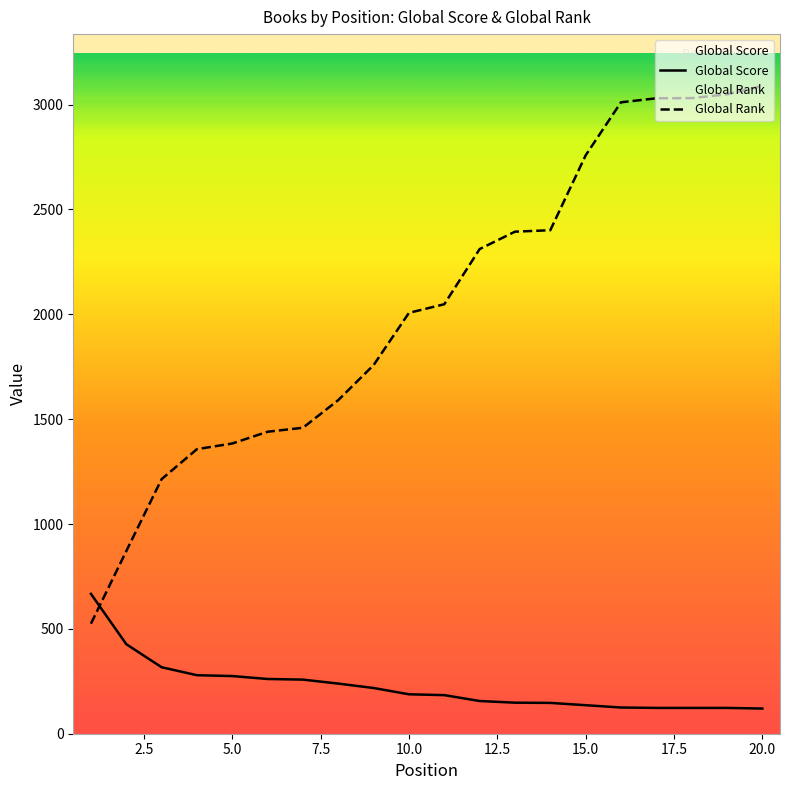

How many distinct data groups are displayed?

2